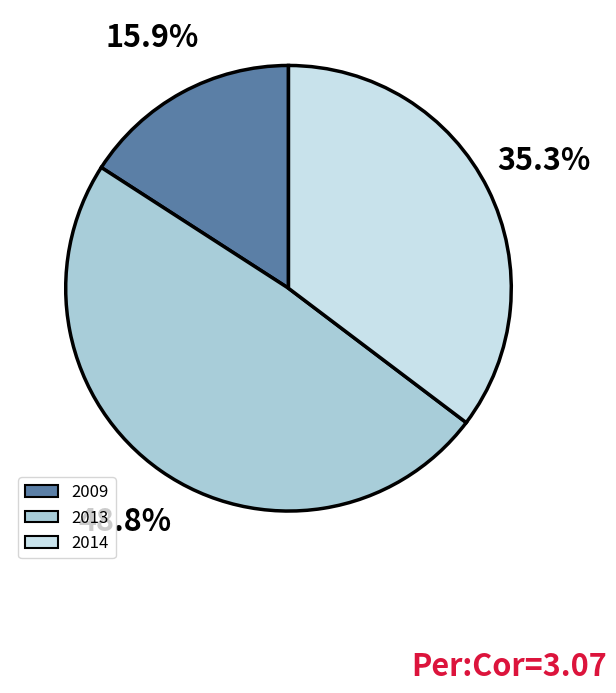

How many slices are in this pie chart?

3